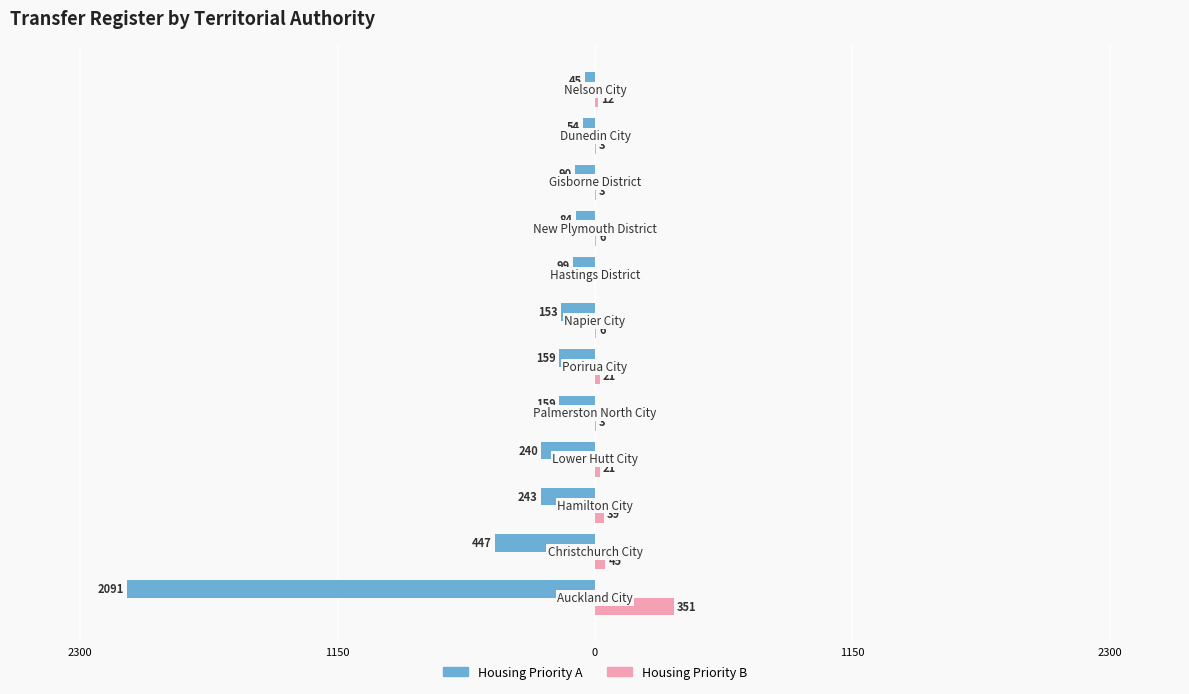

How many categories are shown in the chart?

12